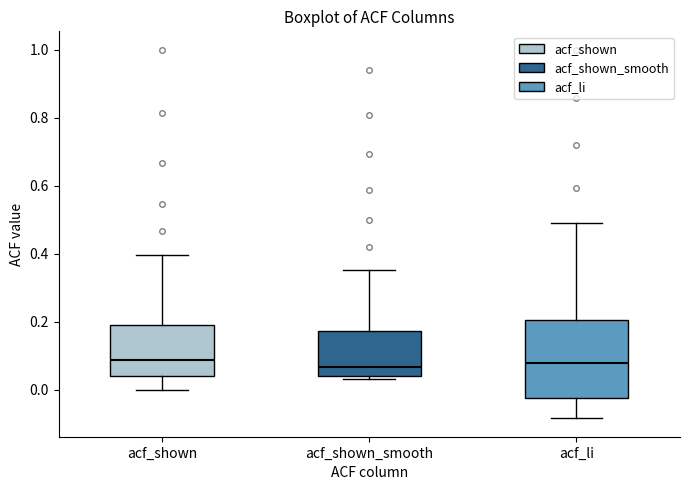

Where is the lower edge of the box for acf_shown on the y-axis? The values are not printed on the chart, so give them approximately, as read against the axis.

0.04